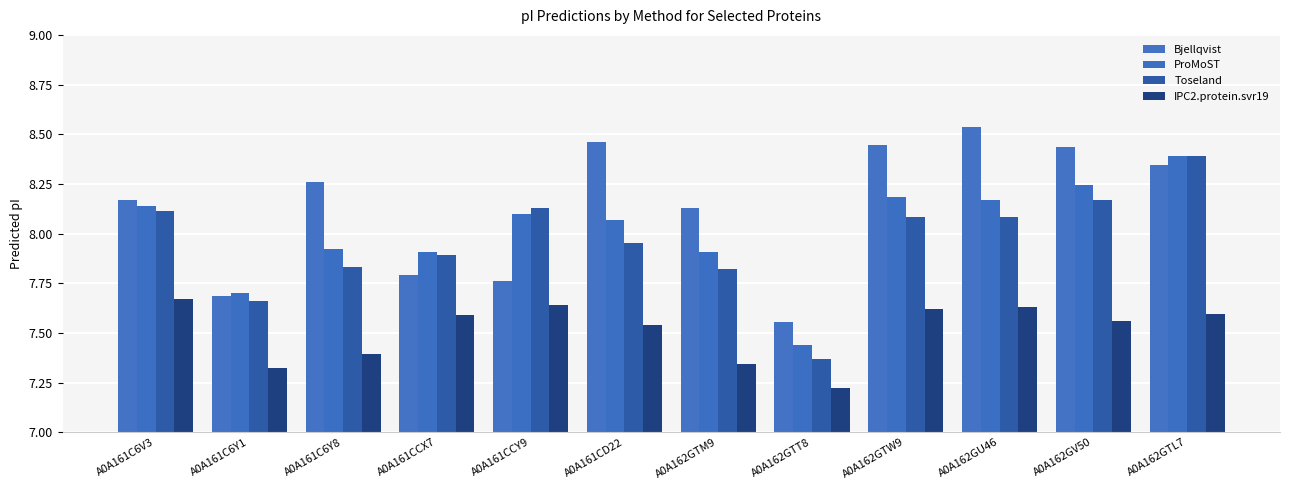

Rank the categories by Toseland value from lowest to highest.

A0A162GTT8, A0A161C6Y1, A0A162GTM9, A0A161C6Y8, A0A161CCX7, A0A161CD22, A0A162GTW9, A0A162GU46, A0A161C6V3, A0A161CCY9, A0A162GV50, A0A162GTL7